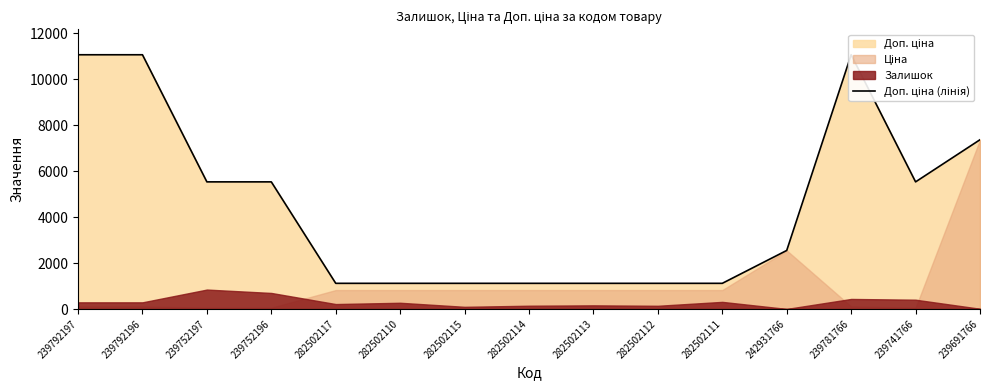

How many interior local peaks (higher than both neighbors) does the data have?

1